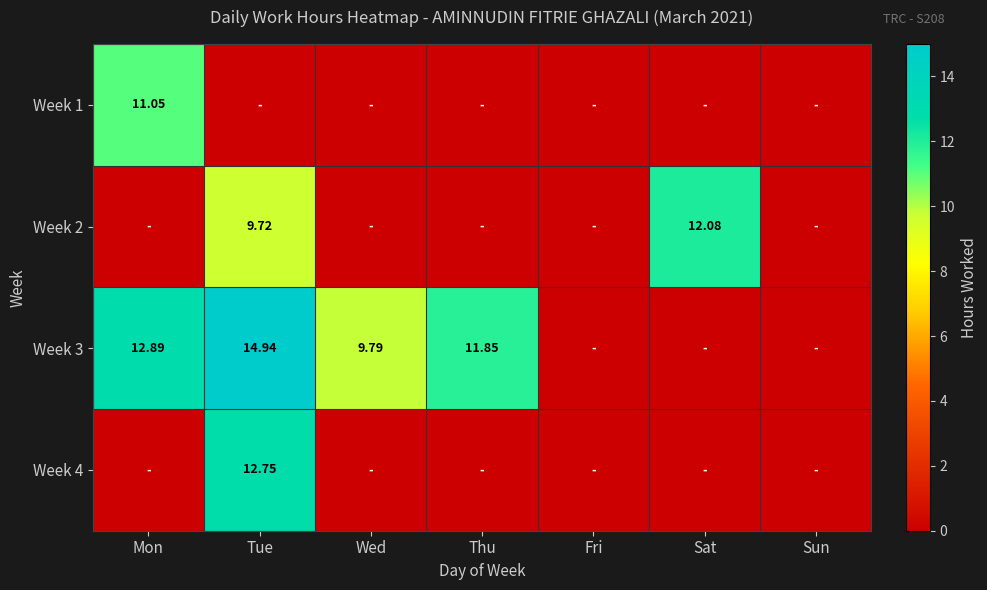

The value of Week 1 at Fri is -5.1. True or false?

False